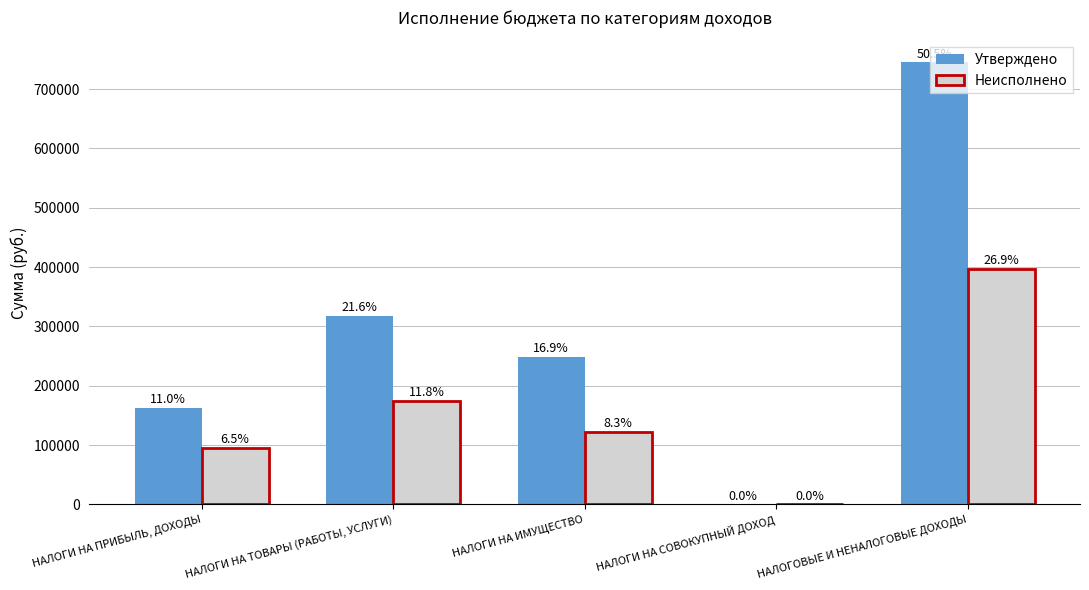

At which category does the chart reach its peak across all series?

НАЛОГОВЫЕ И НЕНАЛОГОВЫЕ ДОХОДЫ